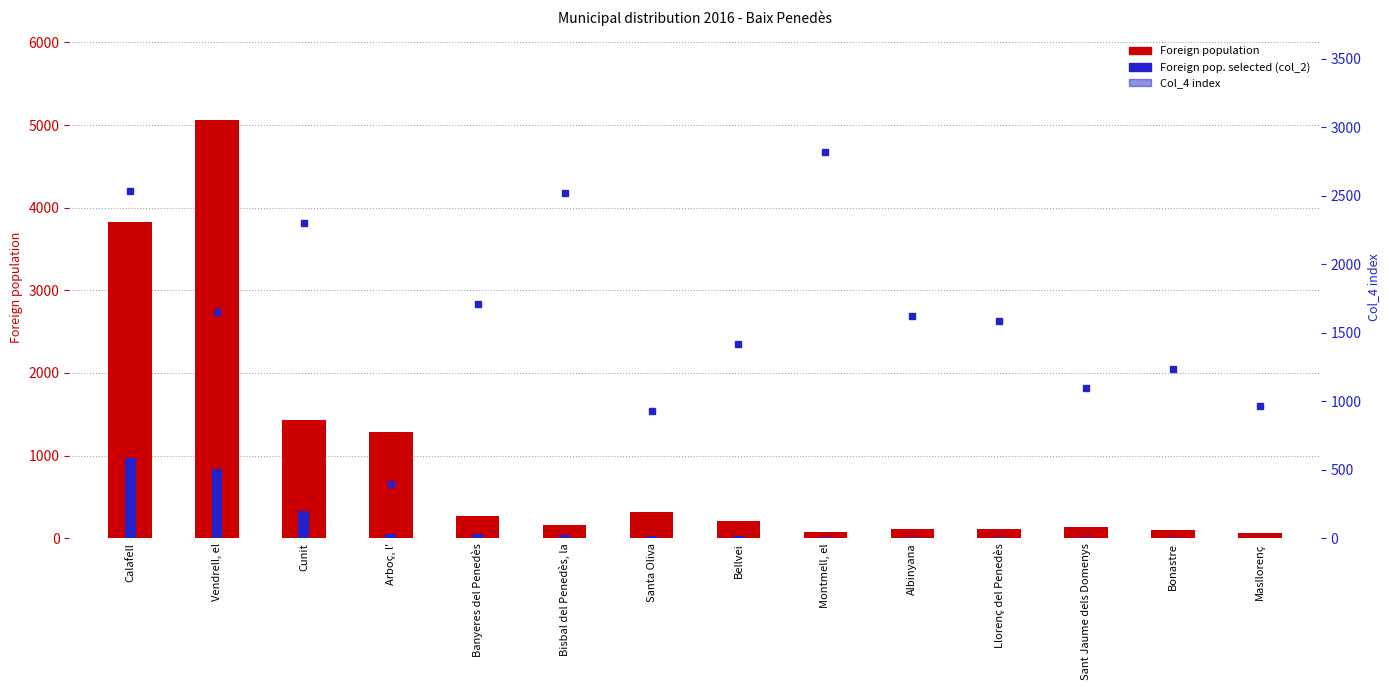

Which series has the largest range (max minus min)?

Foreign population